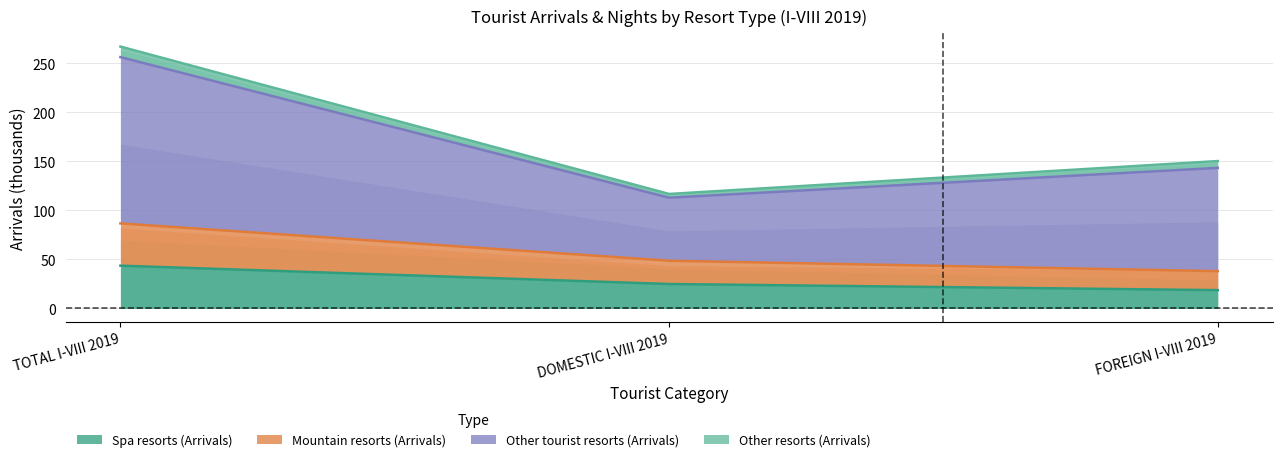

Which category has the highest value across all series?

TOTAL I-VIII 2019